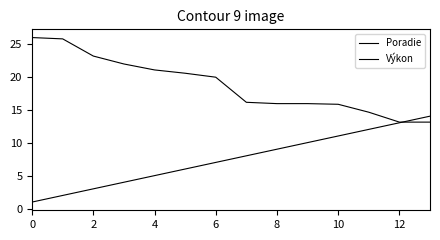

How many lines are shown in the chart?

2